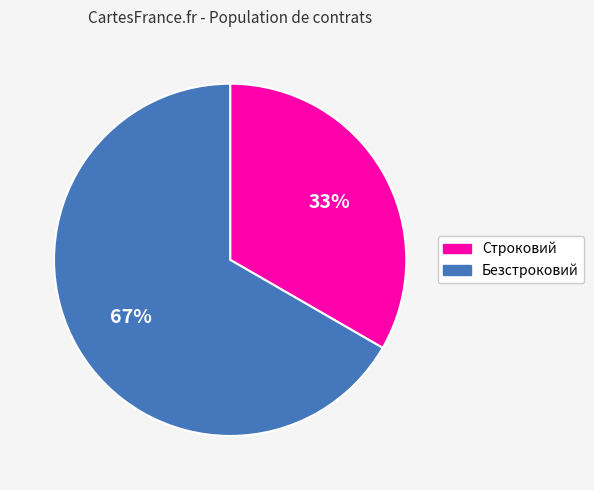

Rank the categories by value from highest to lowest.

Безстроковий, Строковий